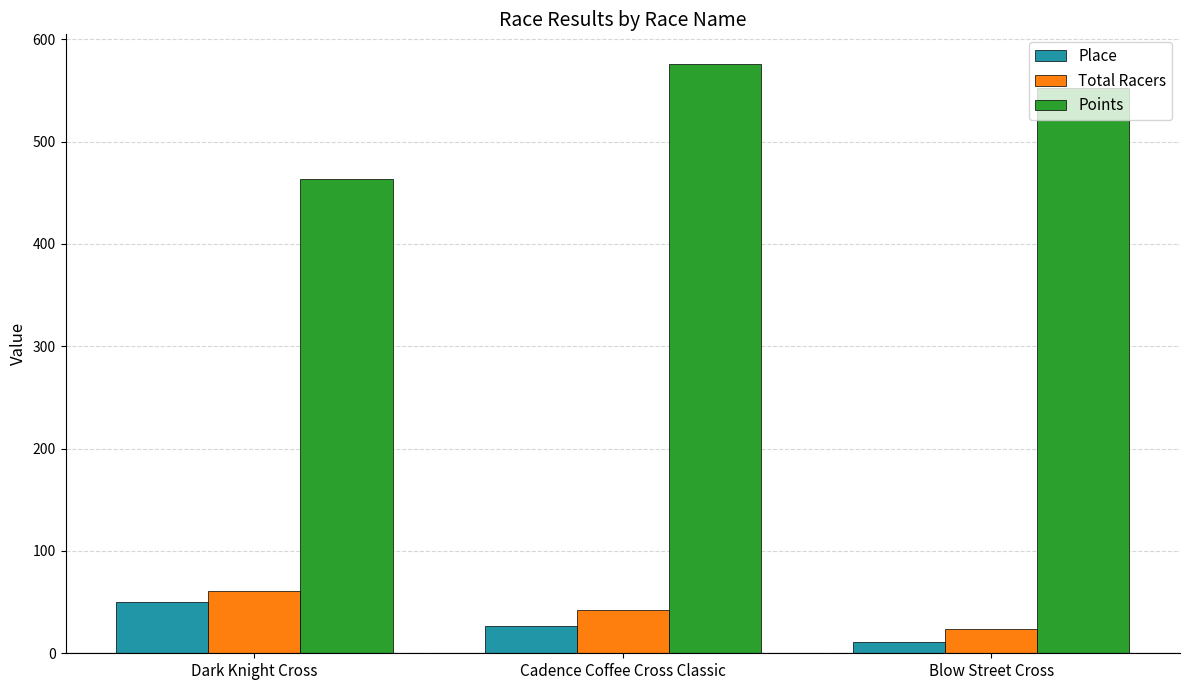

What is the spread (max minus min) of values at Blow Street Cross?

541.5